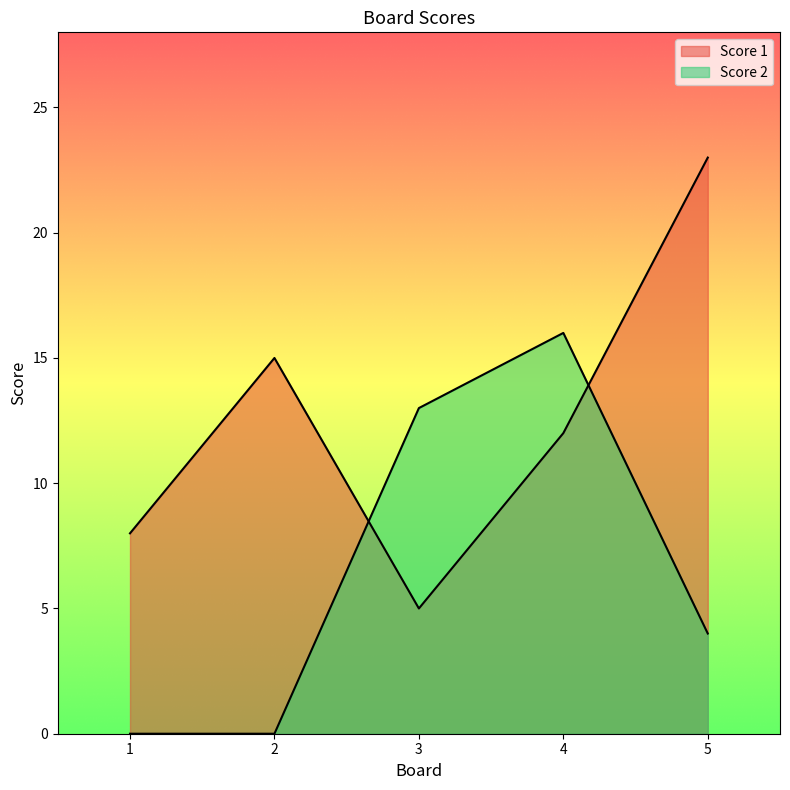

True or false: Score 2 has a value of 3 at 5.

False